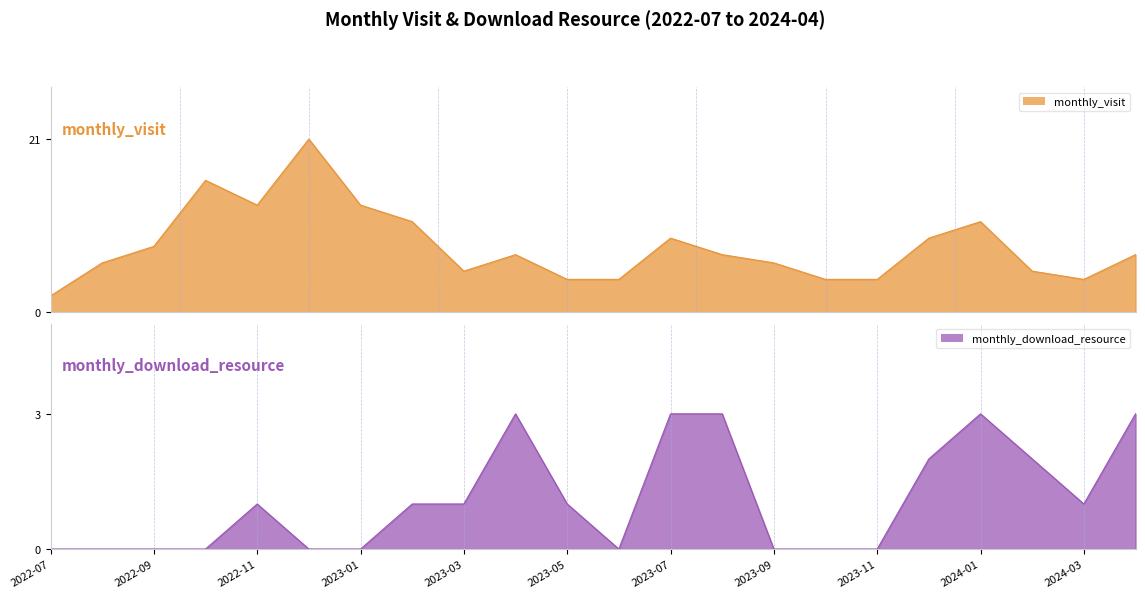

True or false: monthly_download_resource and monthly_visit intersect in this chart.

False